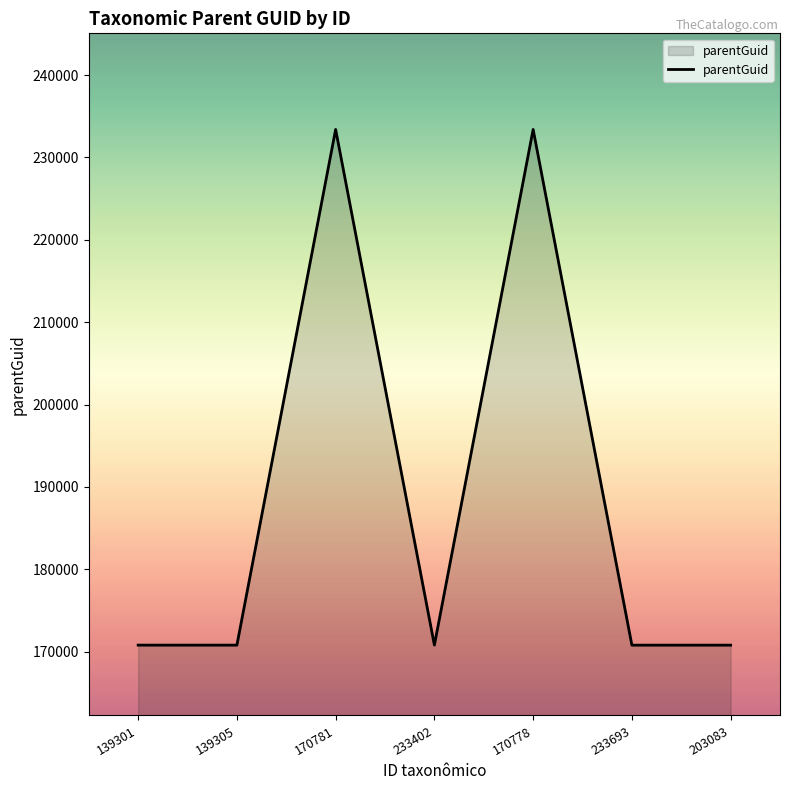

What is the difference between the second highest and second lowest values?

62624